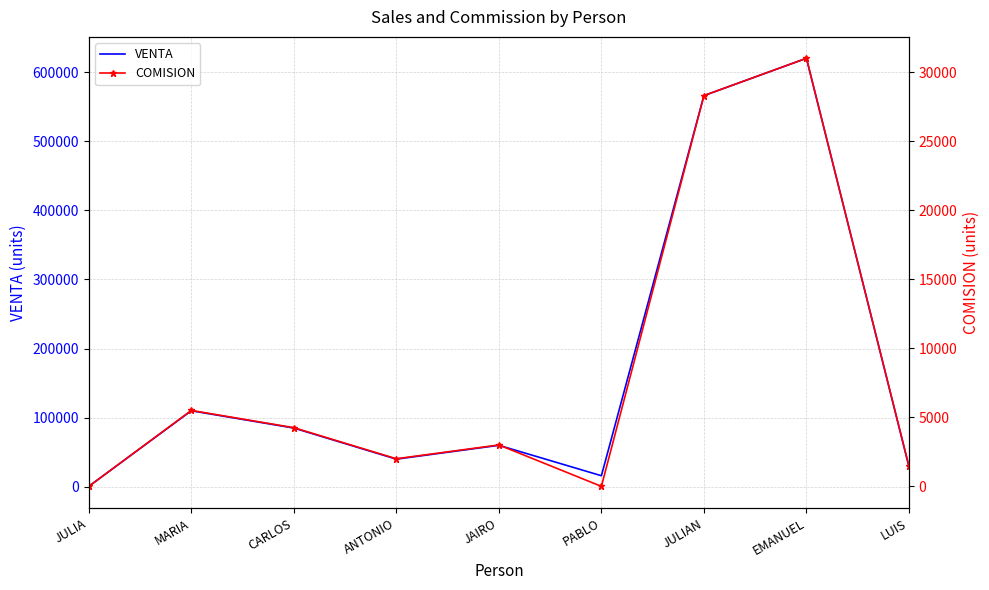

How many values in the VENTA series exceed 60000?

4